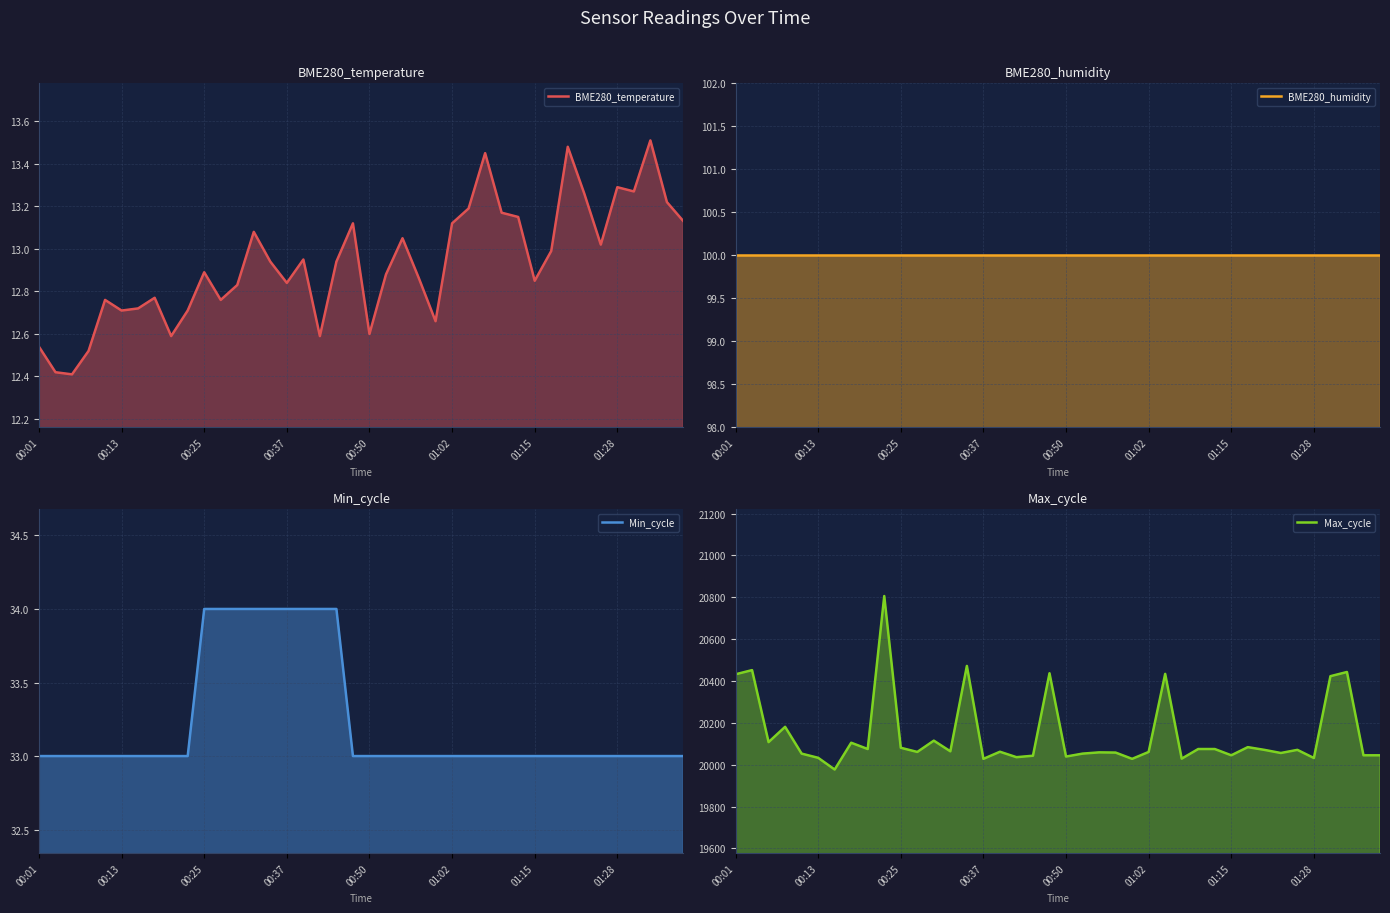

What is the minimum value shown in the chart?

12.4